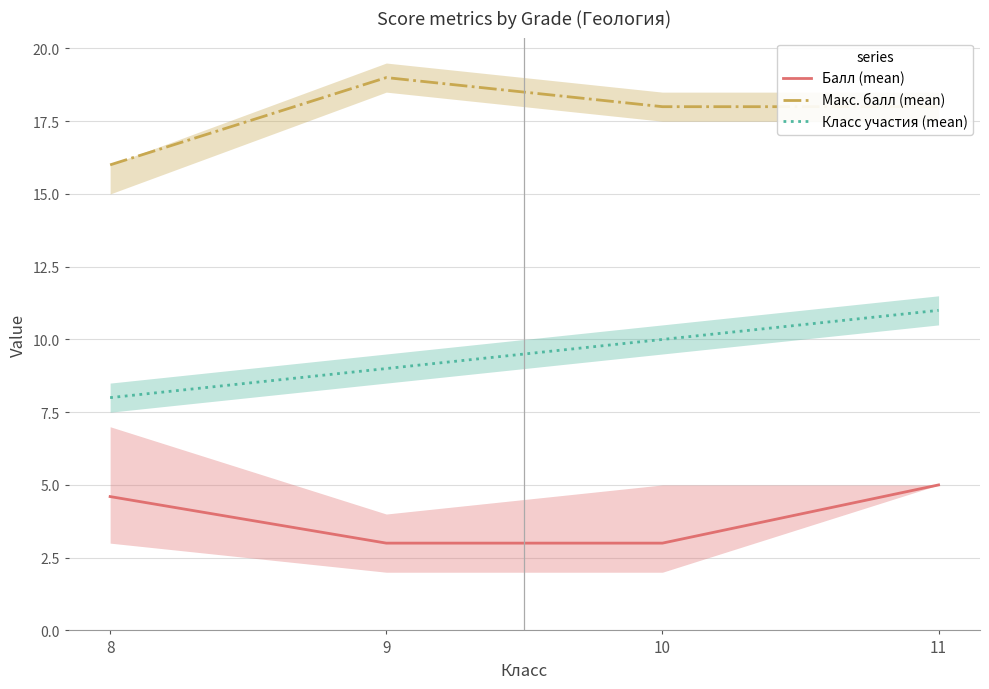

Between 8 and 11, which is larger?

11